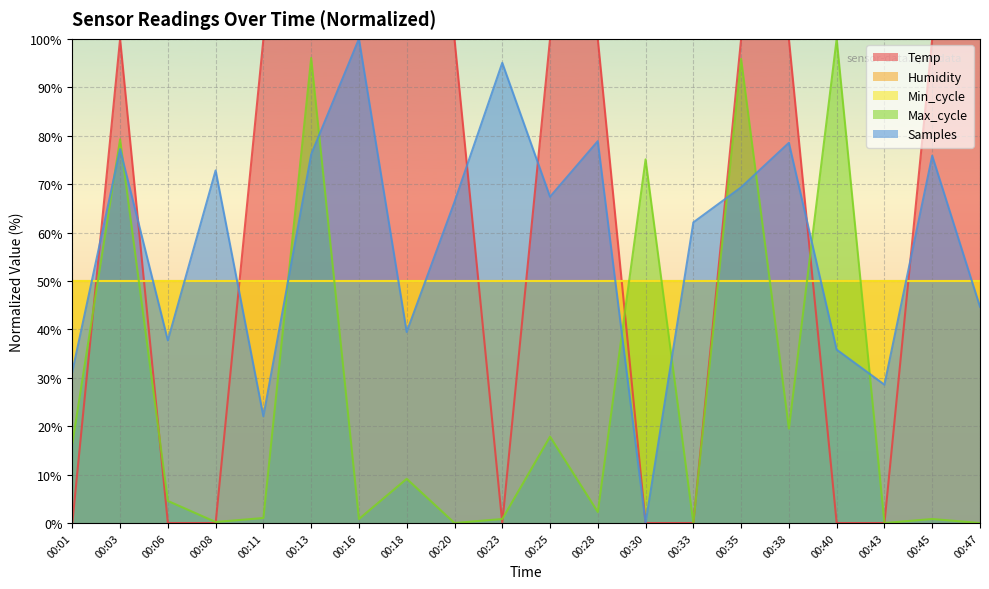

At how many categories does at least one series exceed 61?

17